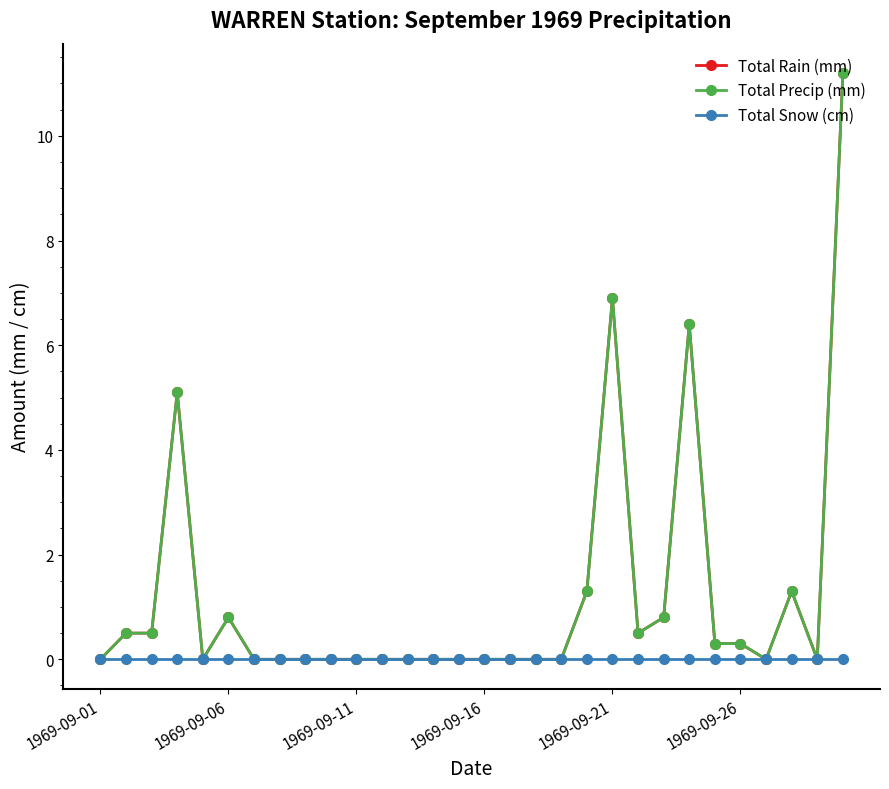

Is this an area chart (filled region under the line)?

No